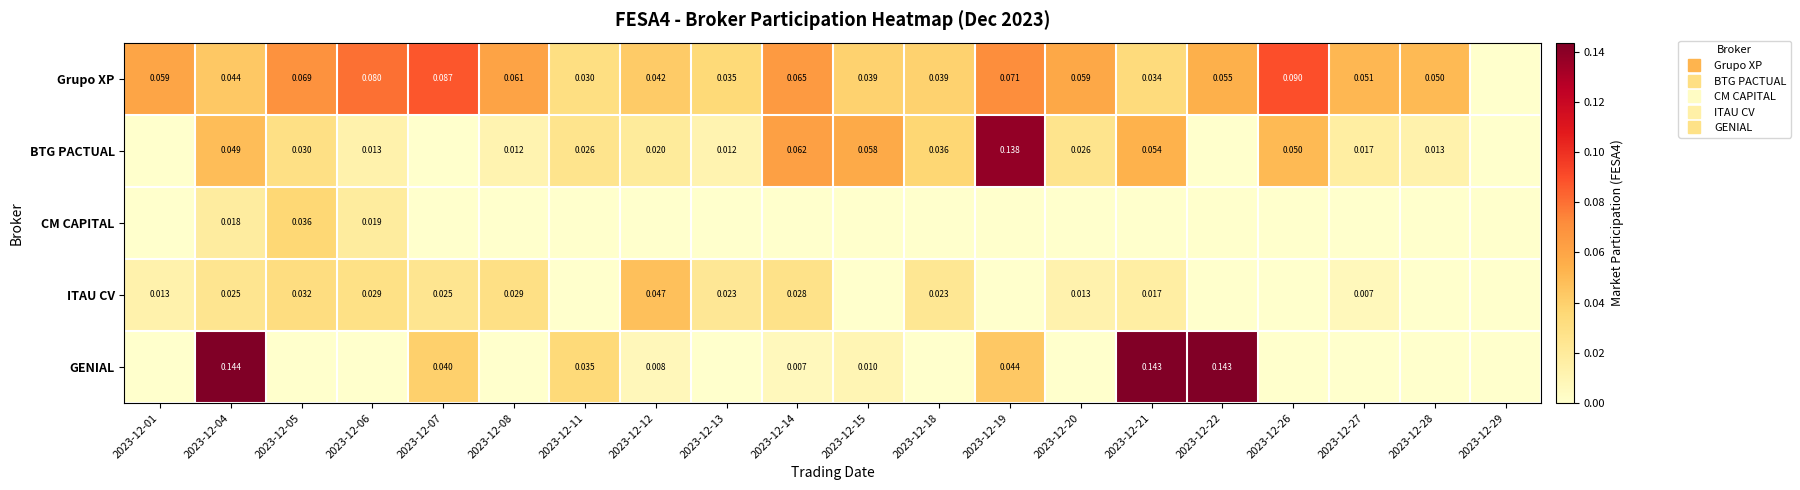

Where is BTG PACTUAL nearest to the value 0?

2023-12-01